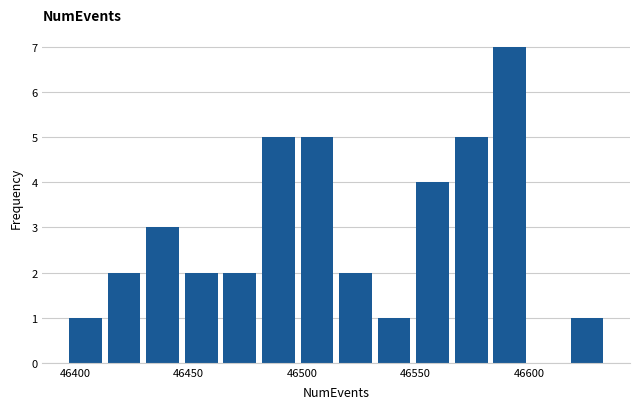

Around what value on the x-axis is the tallest bar? Give the approximate position of its centre, as read against the axis.

46590